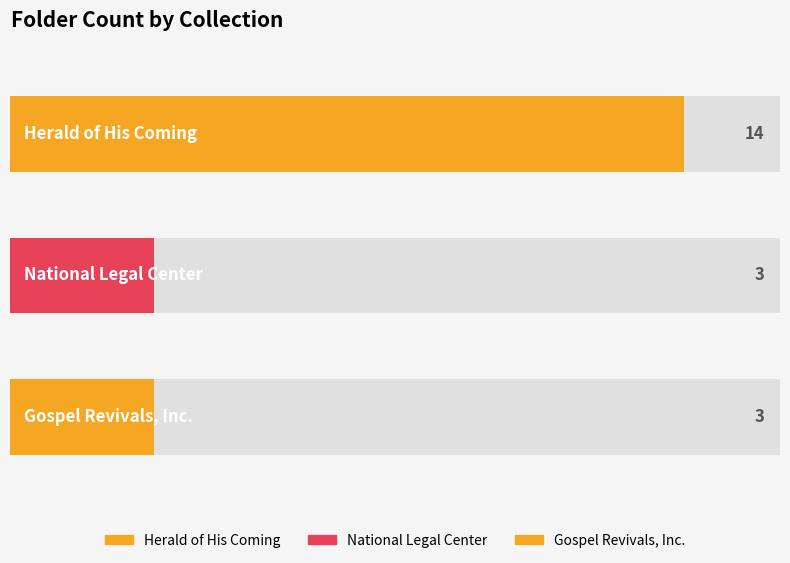

What is the smallest value displayed?

3